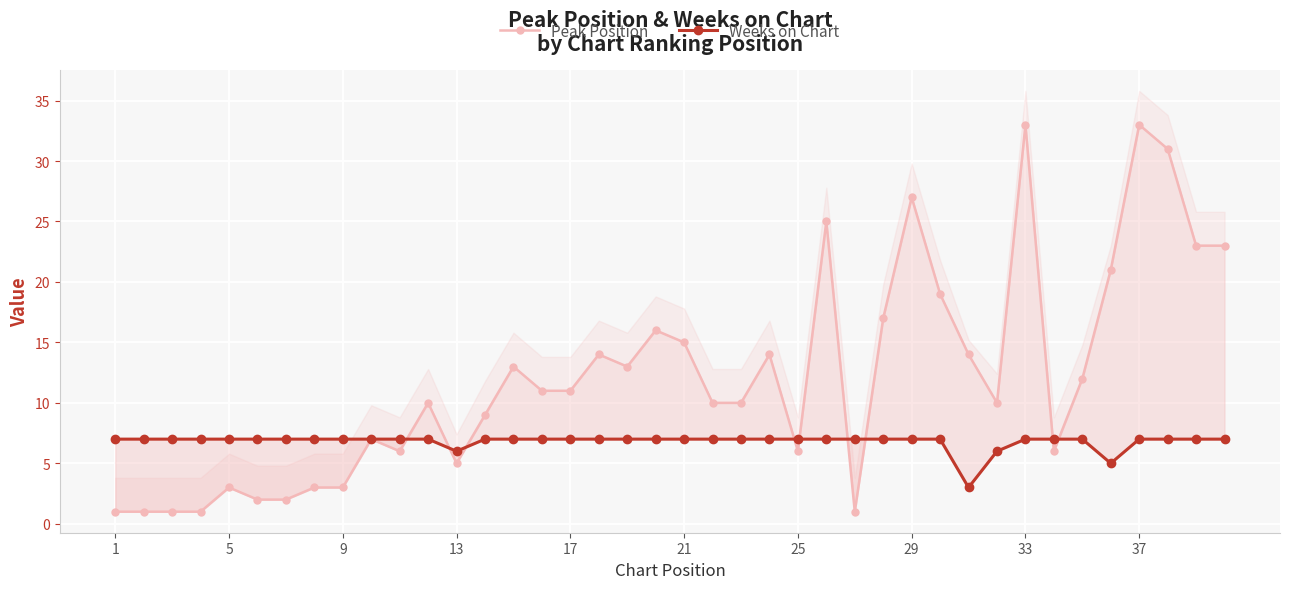

How many data points does each series have?

40